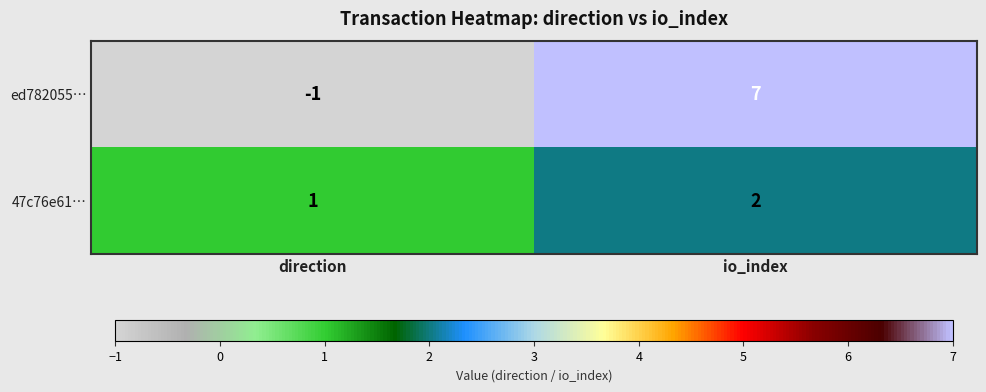

The value of ed782055… at io_index is 11. True or false?

False